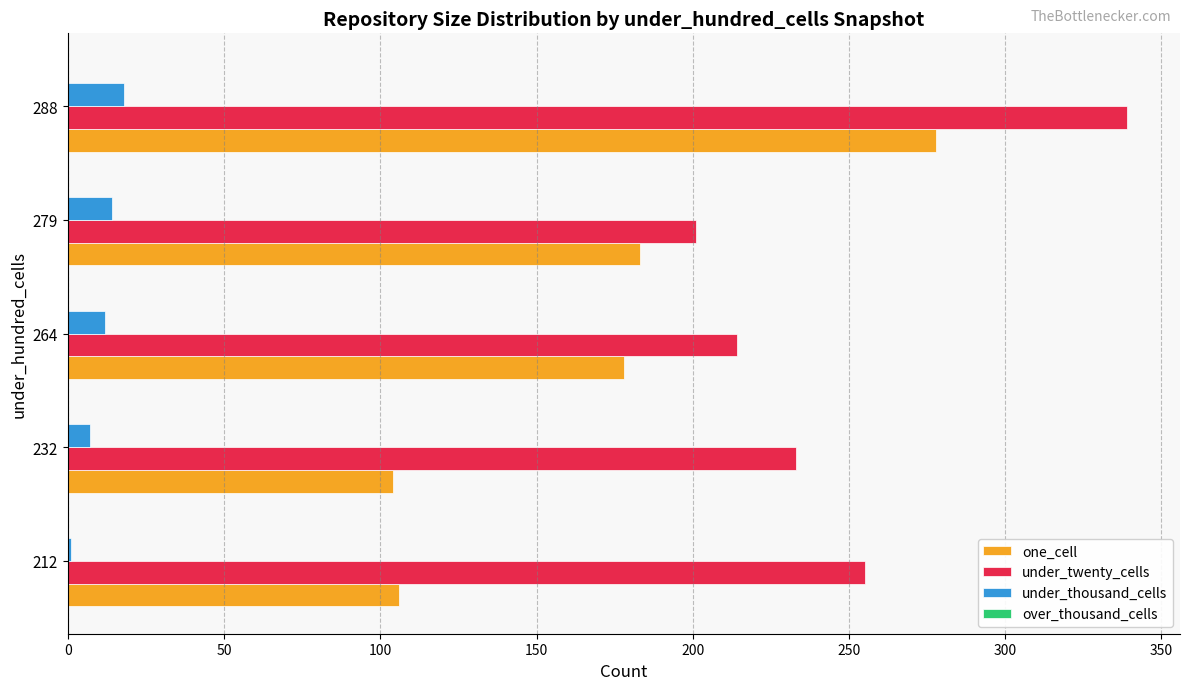

The one_cell series shows 278 at 288. True or false?

True